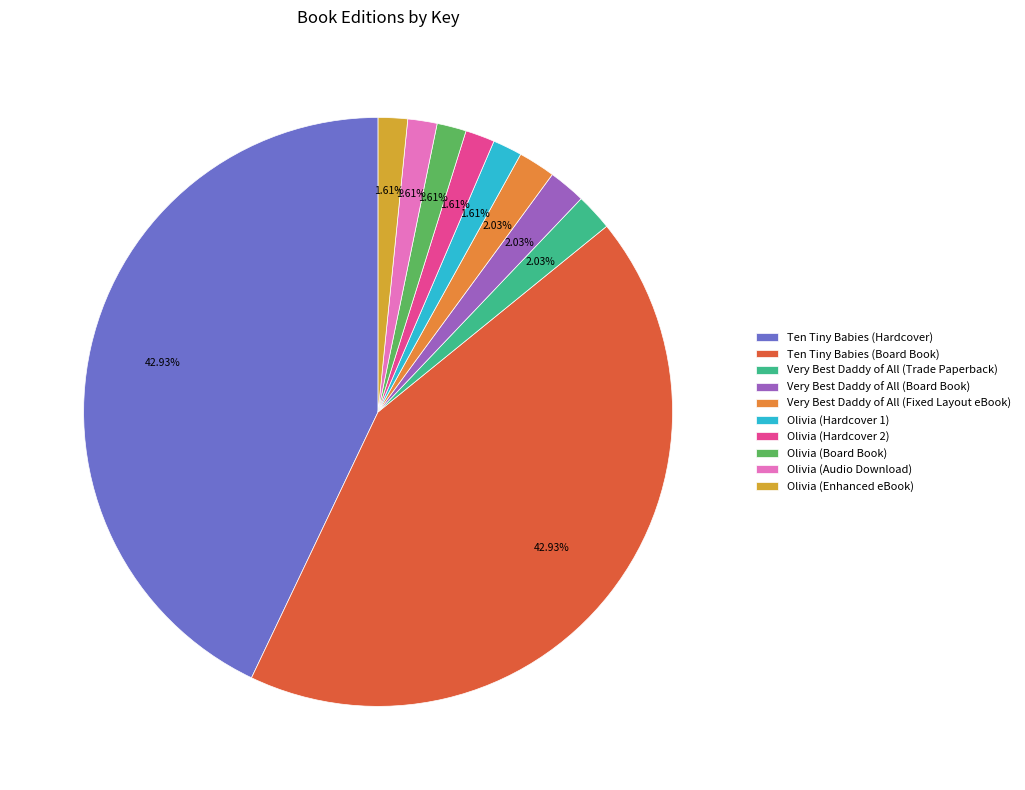

Which category has the biggest portion of the pie?

Ten Tiny Babies (Hardcover)